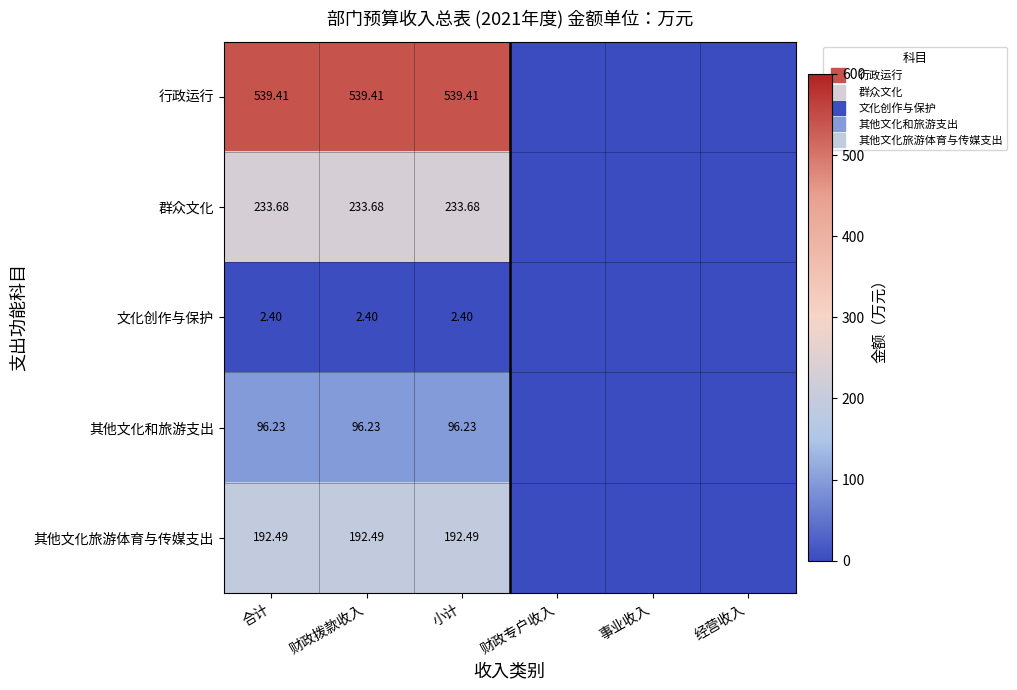

Which series has the largest total across all categories?

行政运行